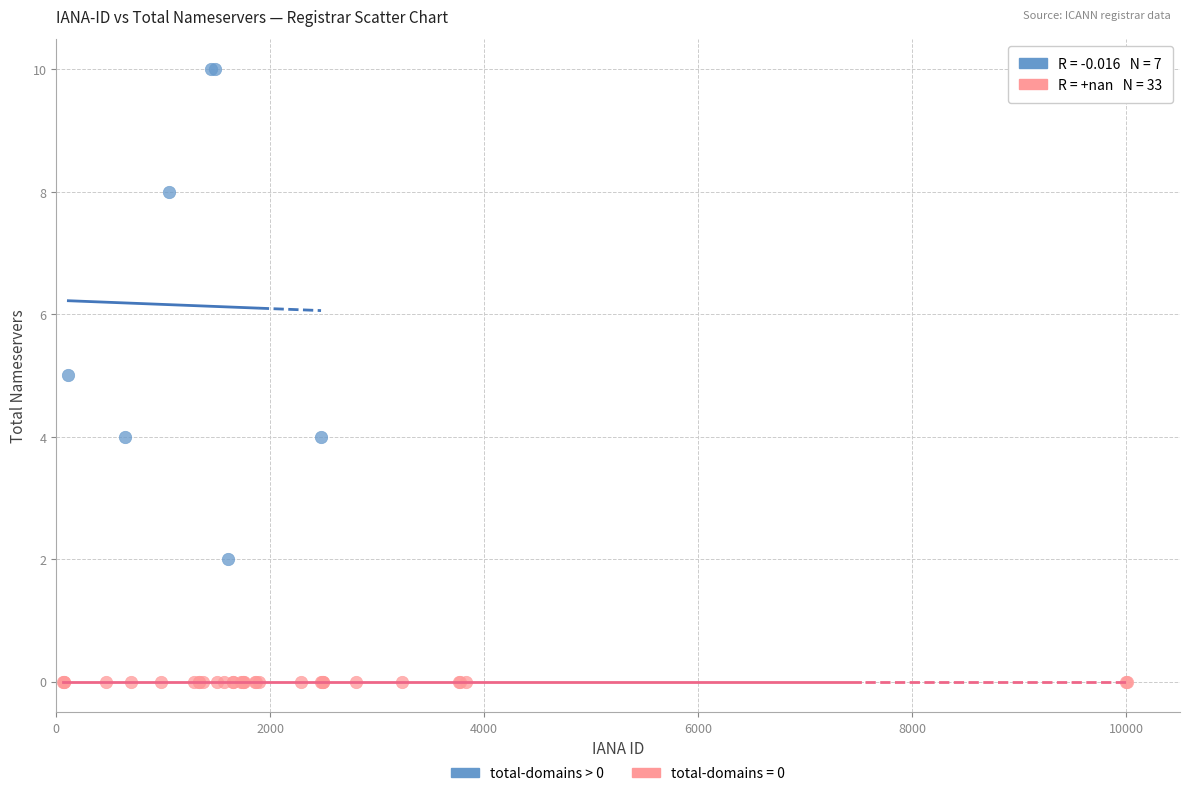

Which series contains the highest Y value?

total-domains > 0